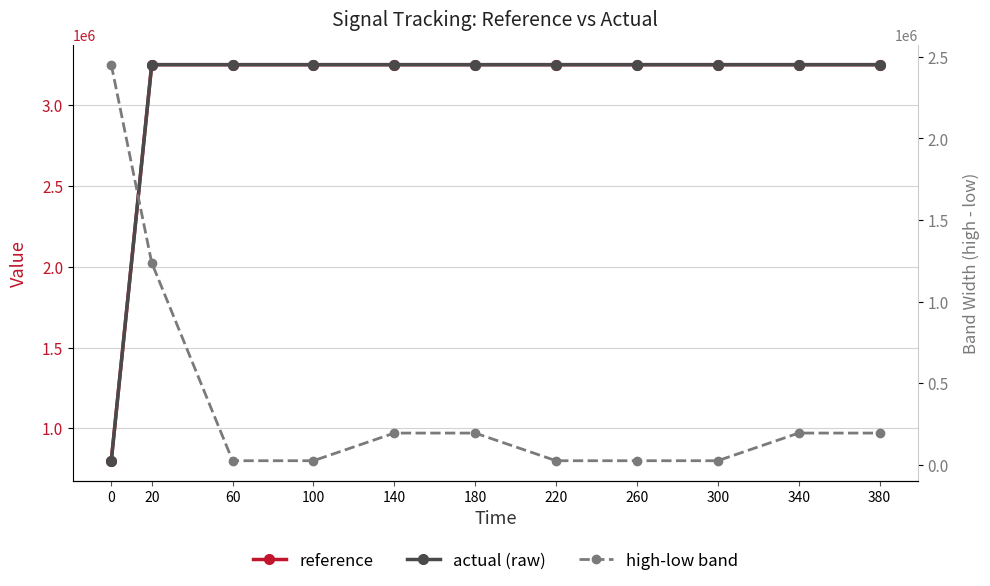

What is the difference between the highest and lowest values at 0?

1652134.3